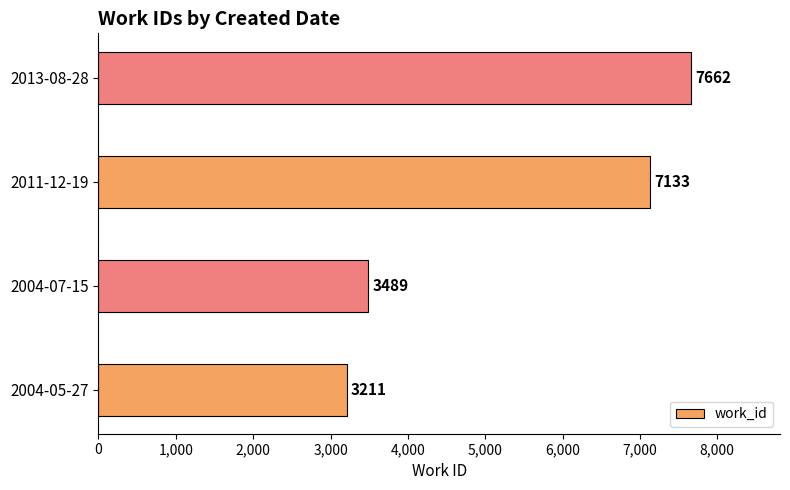

What is the average value?

5374